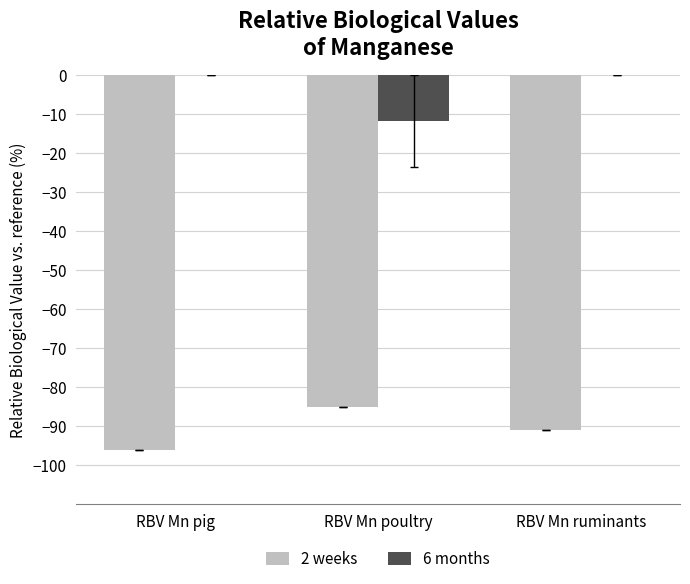

How many distinct data groups are displayed?

2